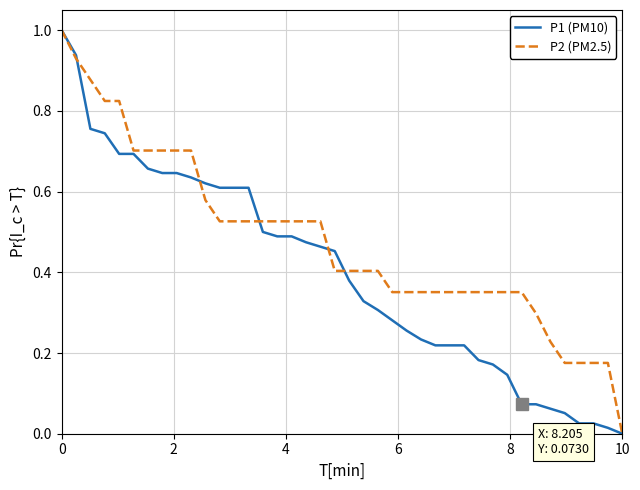

Rank the series by their average value, from lowest to highest.

P1 (PM10), P2 (PM2.5)